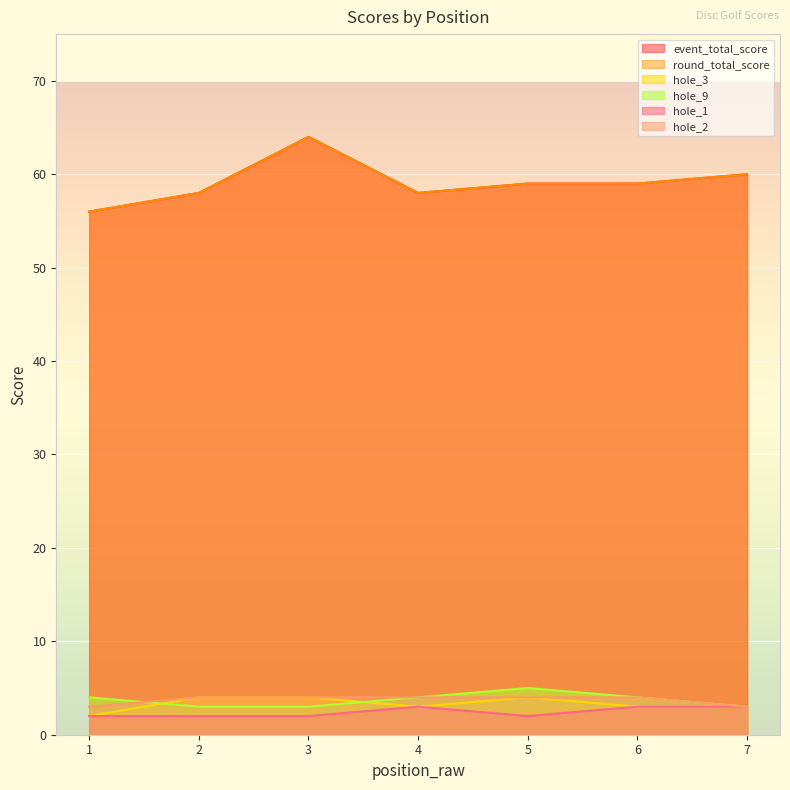

True or false: hole_9 has more than 2 interior local peaks.

False